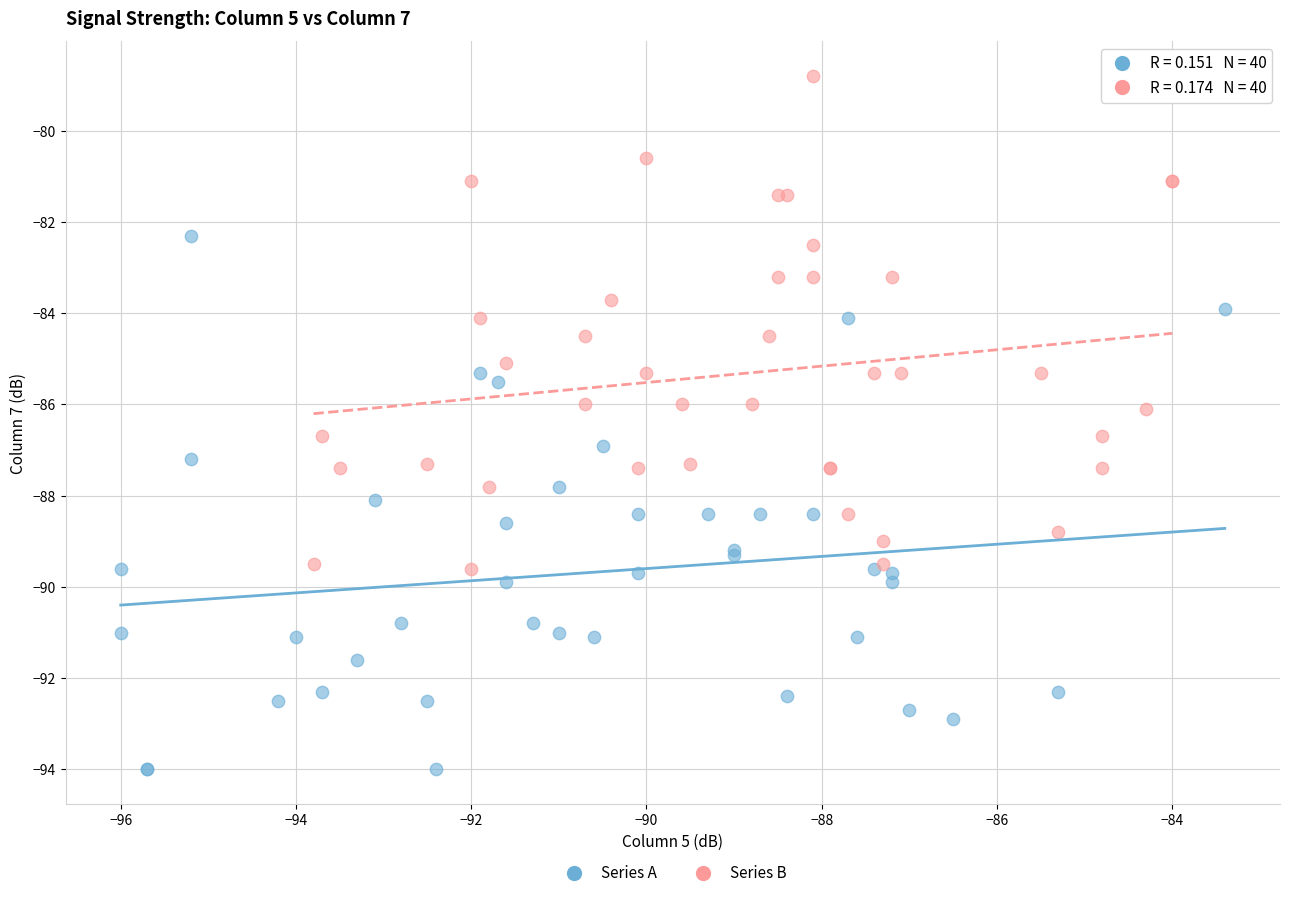

Which series contains the lowest Y value?

Series A